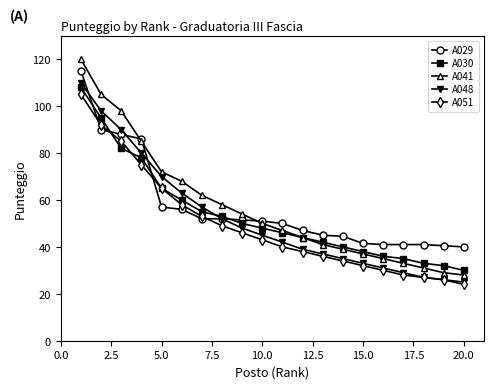

Which series has the largest range (max minus min)?

A041